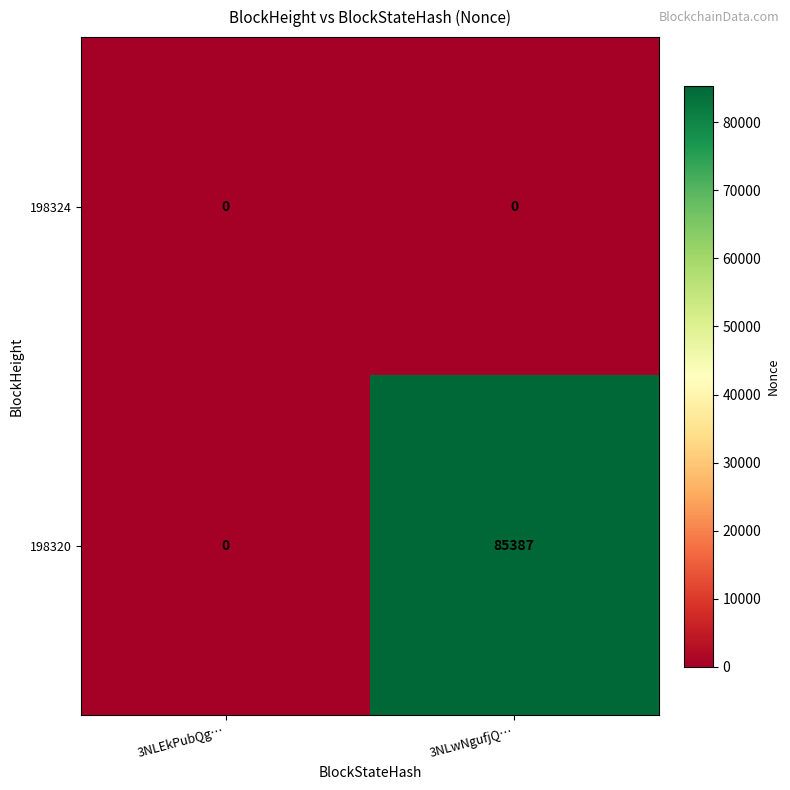

At which category is the sum across all series the highest?

3NLwNgufjQ…